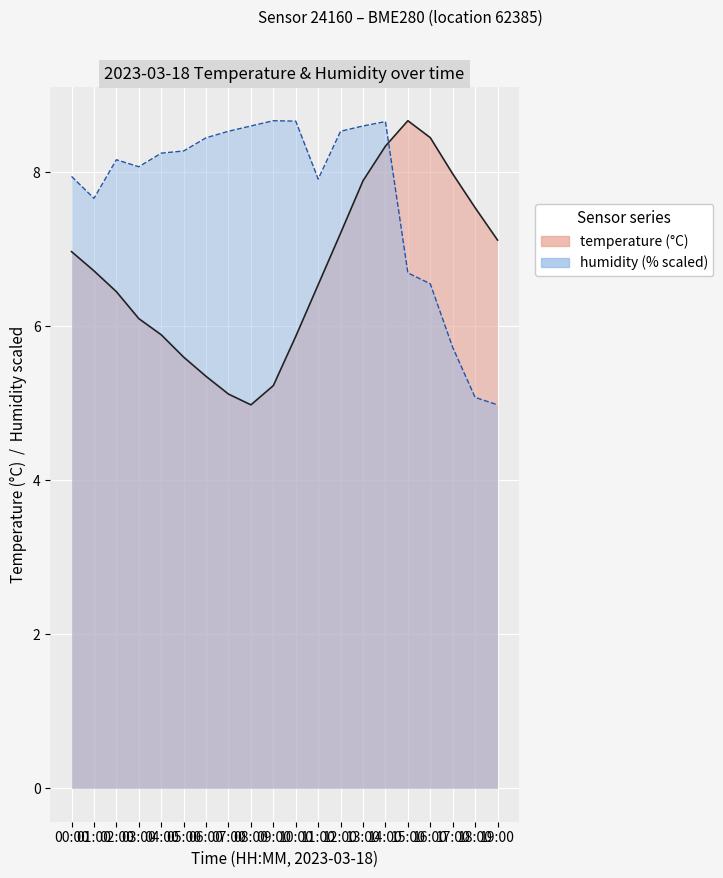

What position from the right is 09:00?

11